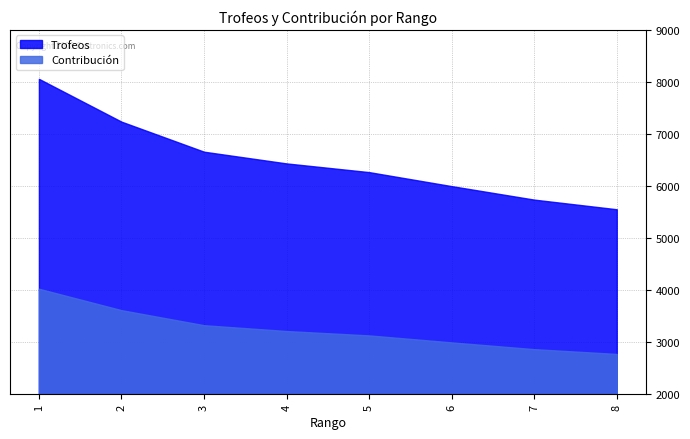

How many data points in Contribución are above 3218?

3